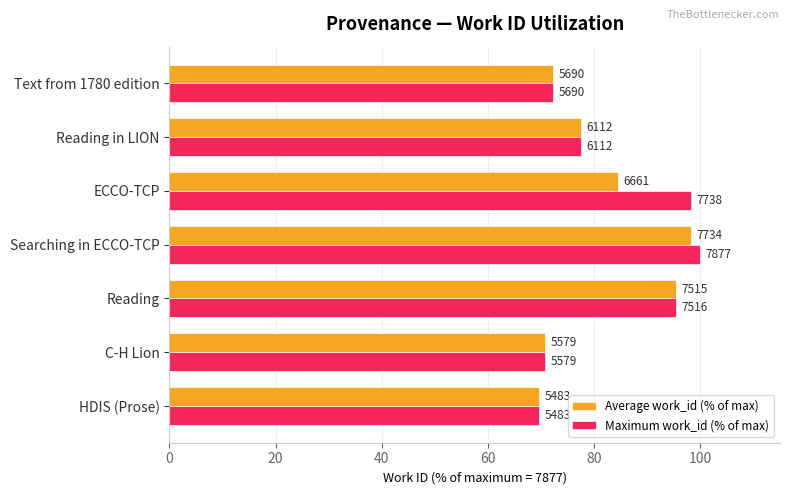

Which series has the largest range (max minus min)?

Maximum work_id (% of max)